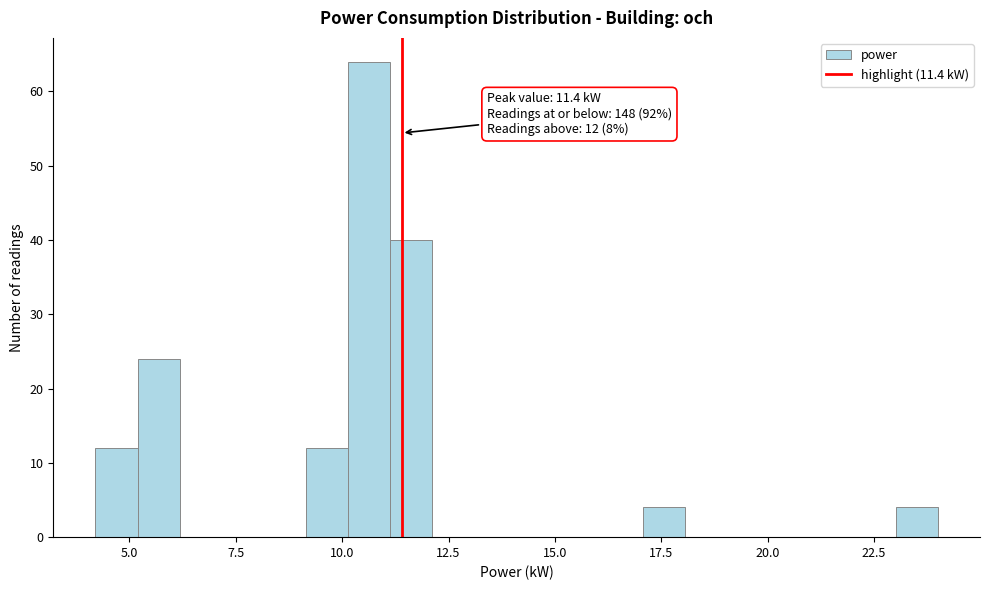

Read against the x-axis, roughly where is the centre of the tallest bar?

10.5